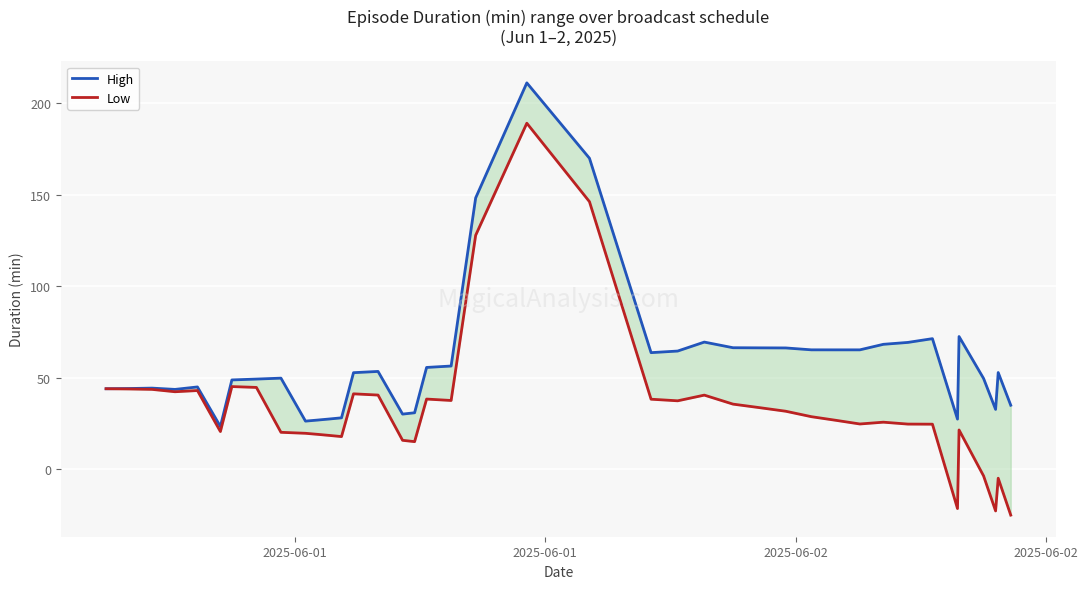

List the series in order of their overall mean, highest first.

High, Low